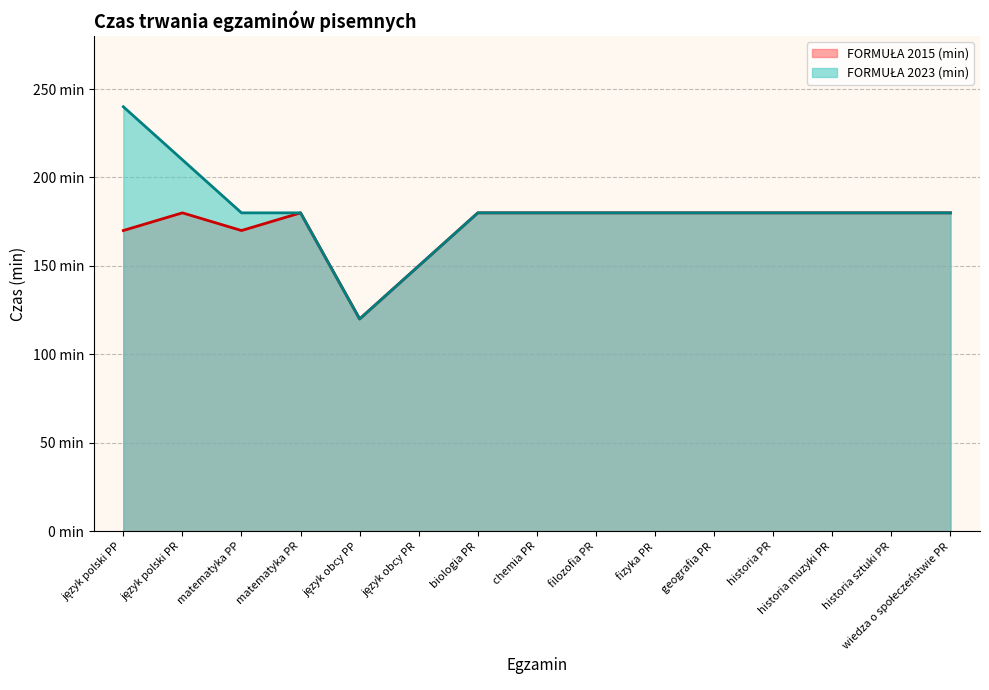

True or false: FORMUŁA 2023 (min) and FORMUŁA 2015 (min) intersect in this chart.

False